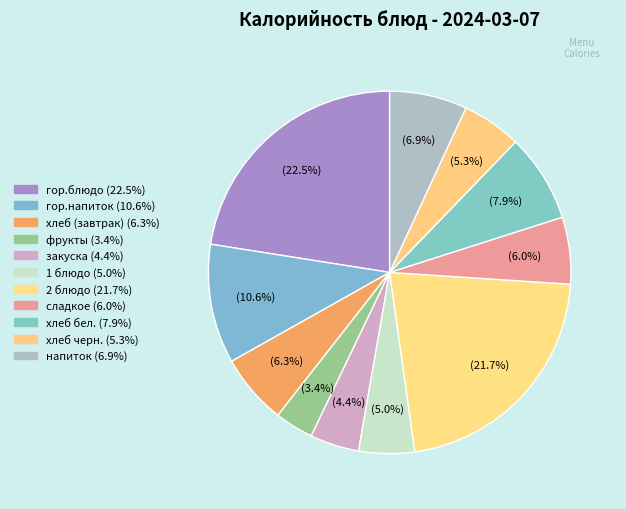

To the nearest percent, what percentage of the pie is 2 блюдо?

22%